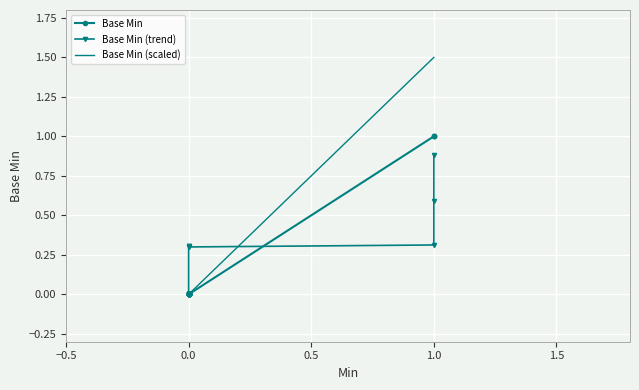

How many data points does each series have?

17